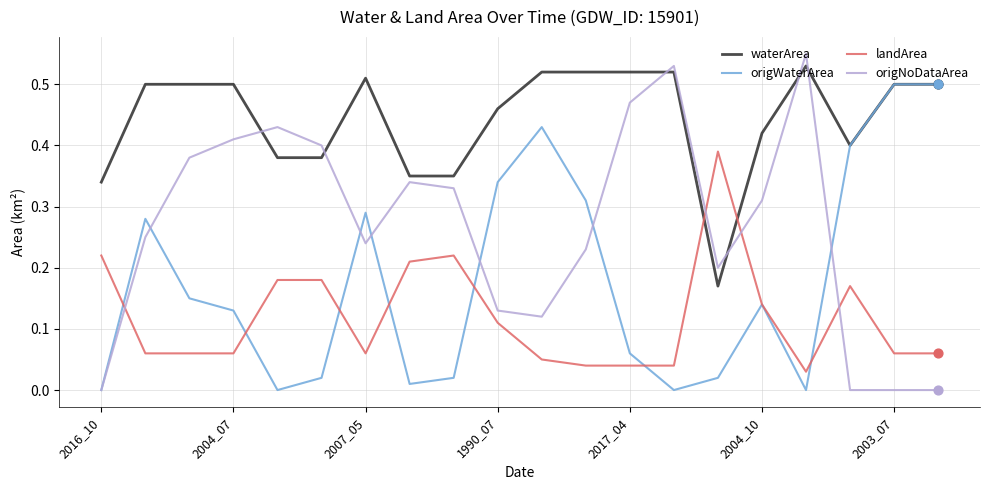

What are all the series names shown in the legend?

waterArea, origWaterArea, landArea, origNoDataArea